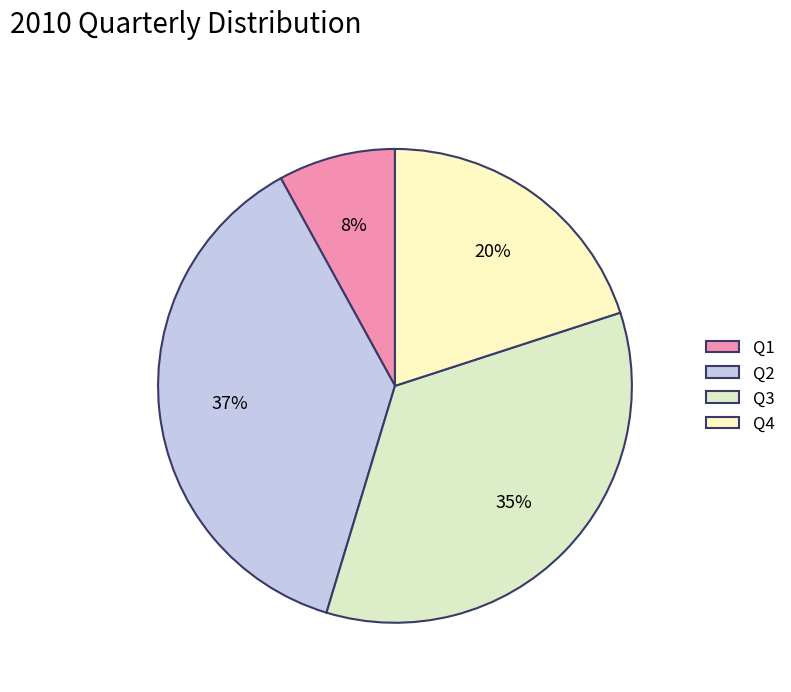

Rank the categories by value from highest to lowest.

Q2, Q3, Q4, Q1